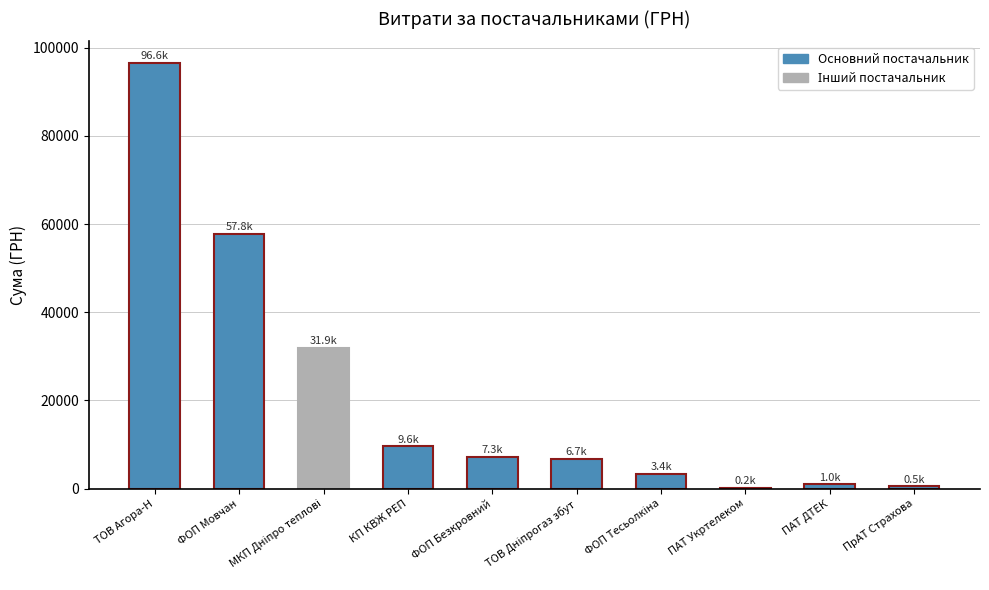

At which category does the chart reach its peak across all series?

ТОВ Агора-Н